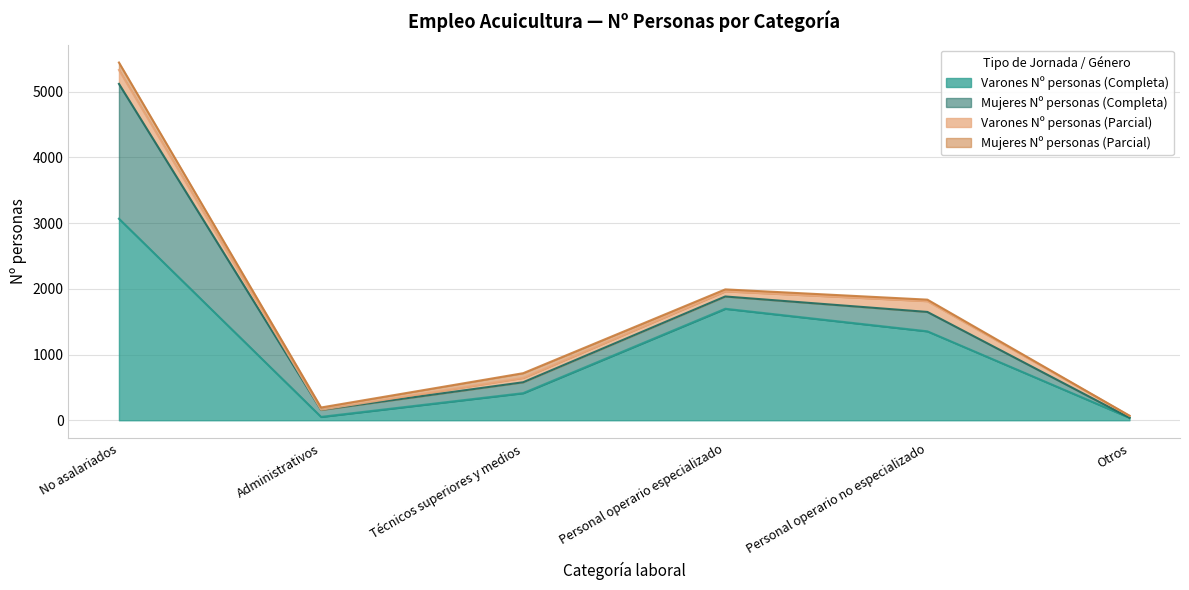

At which label is Varones Nº personas (Completa) closest to 1552?

Personal operario especializado